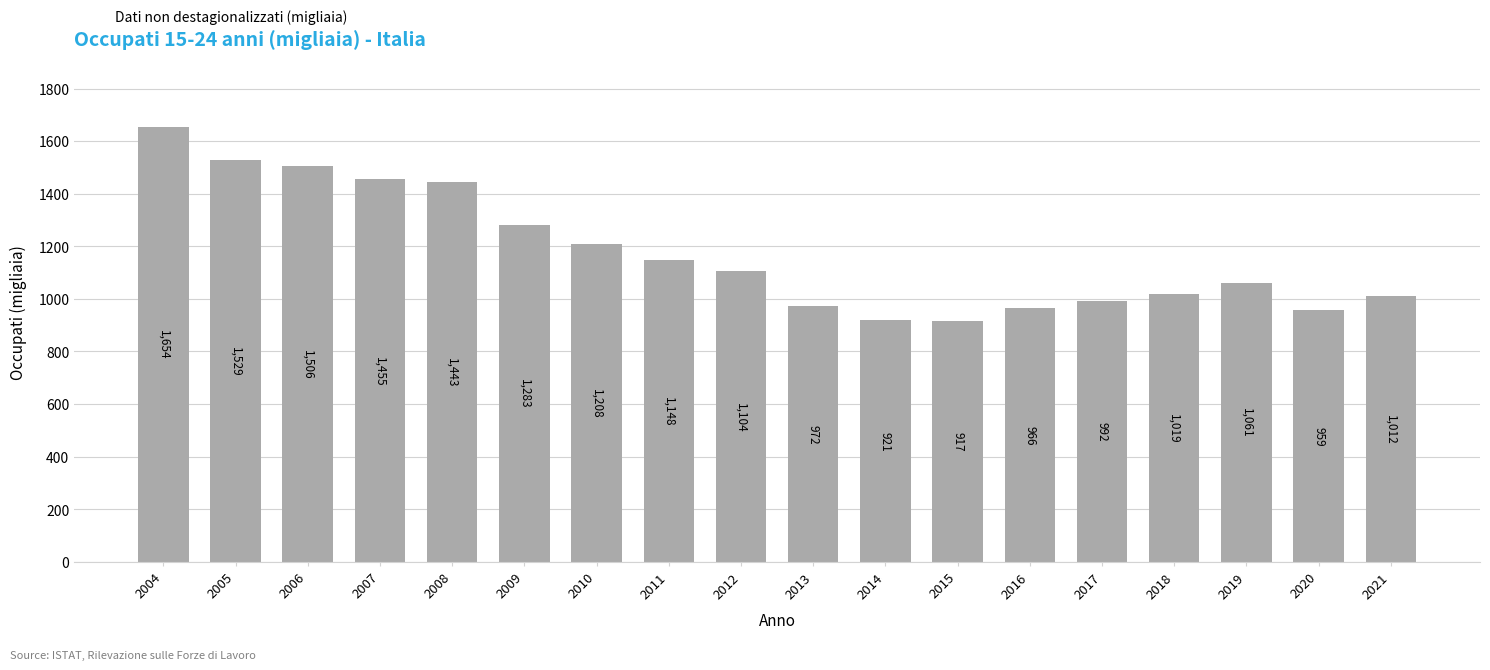

What is the ratio of the value at 2007 to the value at 2015?

1.6